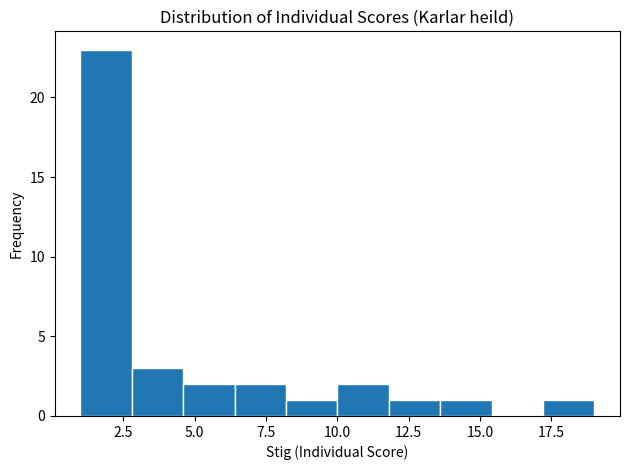

Around what value on the x-axis is the tallest bar? Give the approximate position of its centre, as read against the axis.

2.0